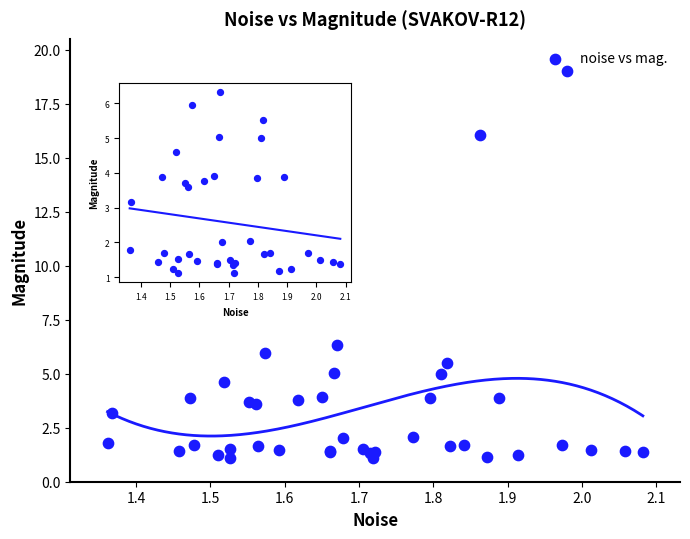

What Y value in the scatter plot is closest to 10?

6.3